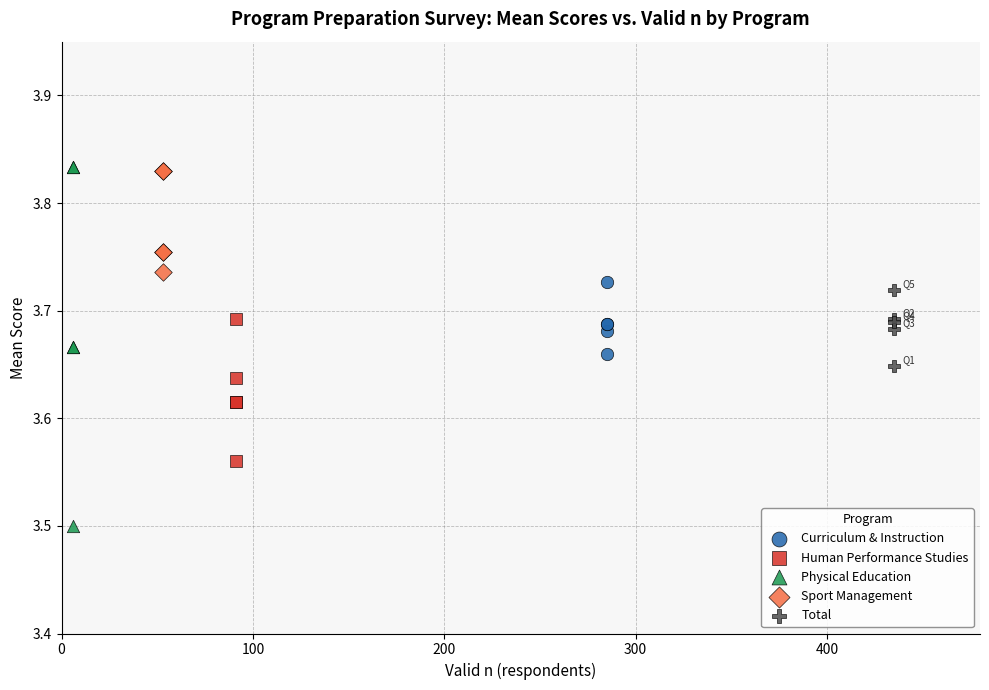

Which series reaches the minimum Y coordinate?

Physical Education